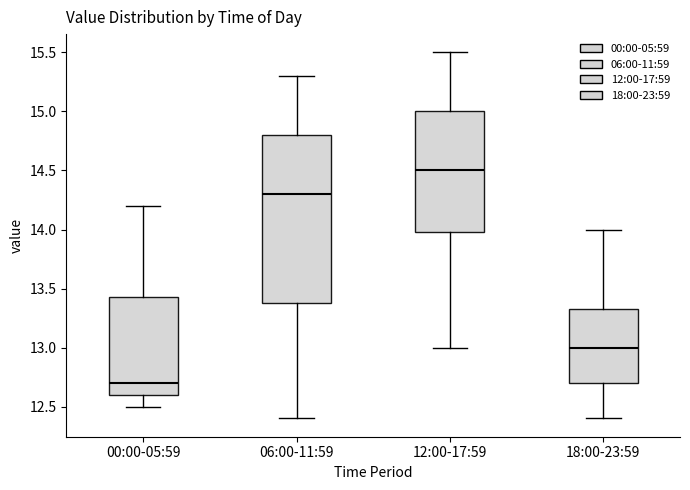

Where does the lower whisker of the box for 00:00-05:59 end on the y-axis? The values are not printed on the chart, so give them approximately, as read against the axis.

12.50